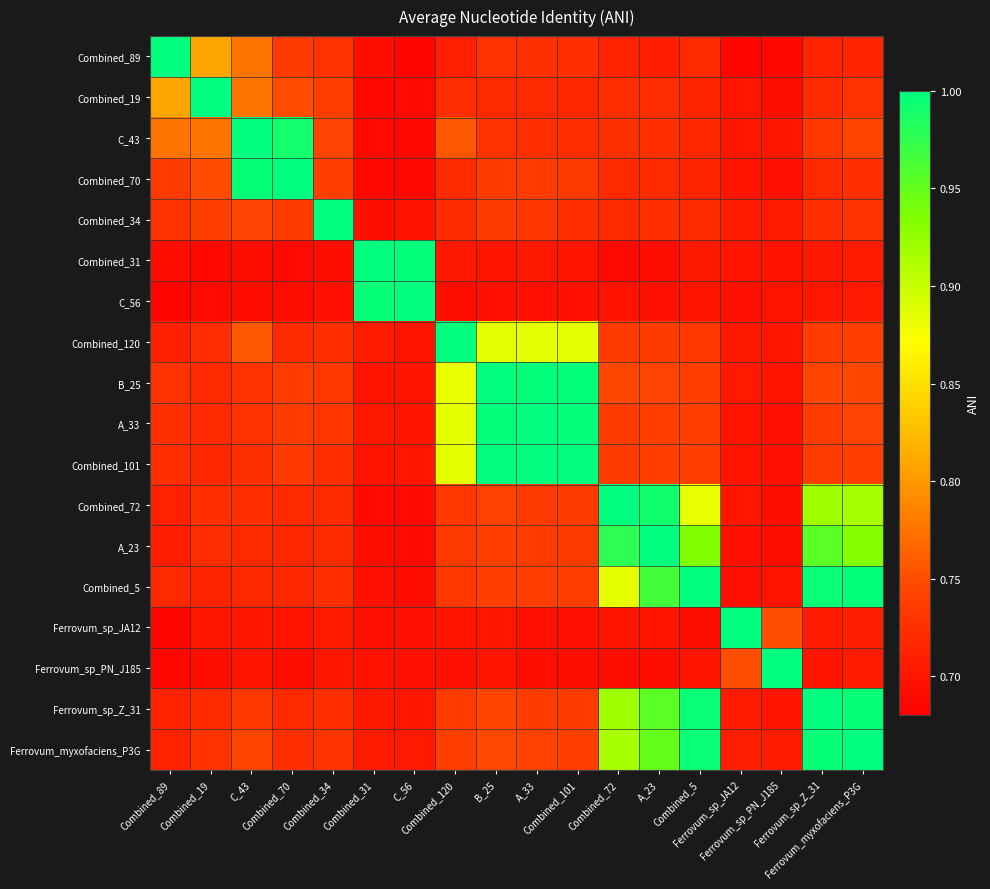

What is the total value across all series at Ferrovum_sp_JA12?

13.0